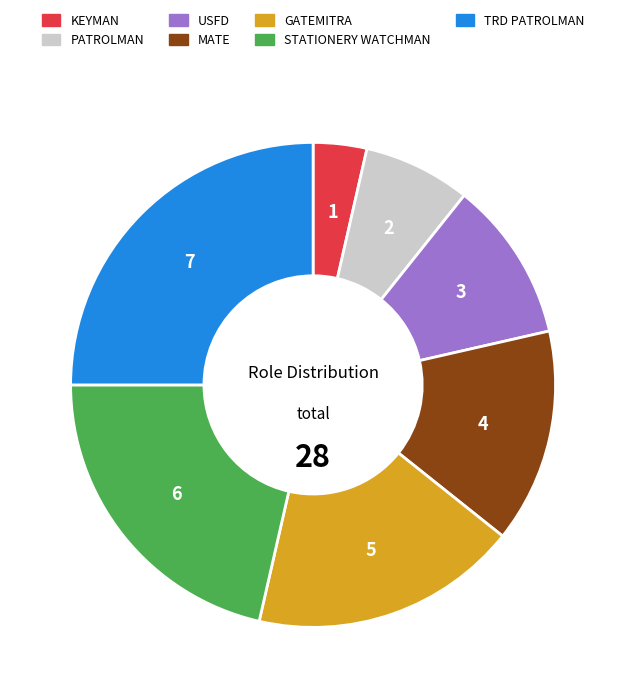

Is there any slice that represents more than half of the pie?

No